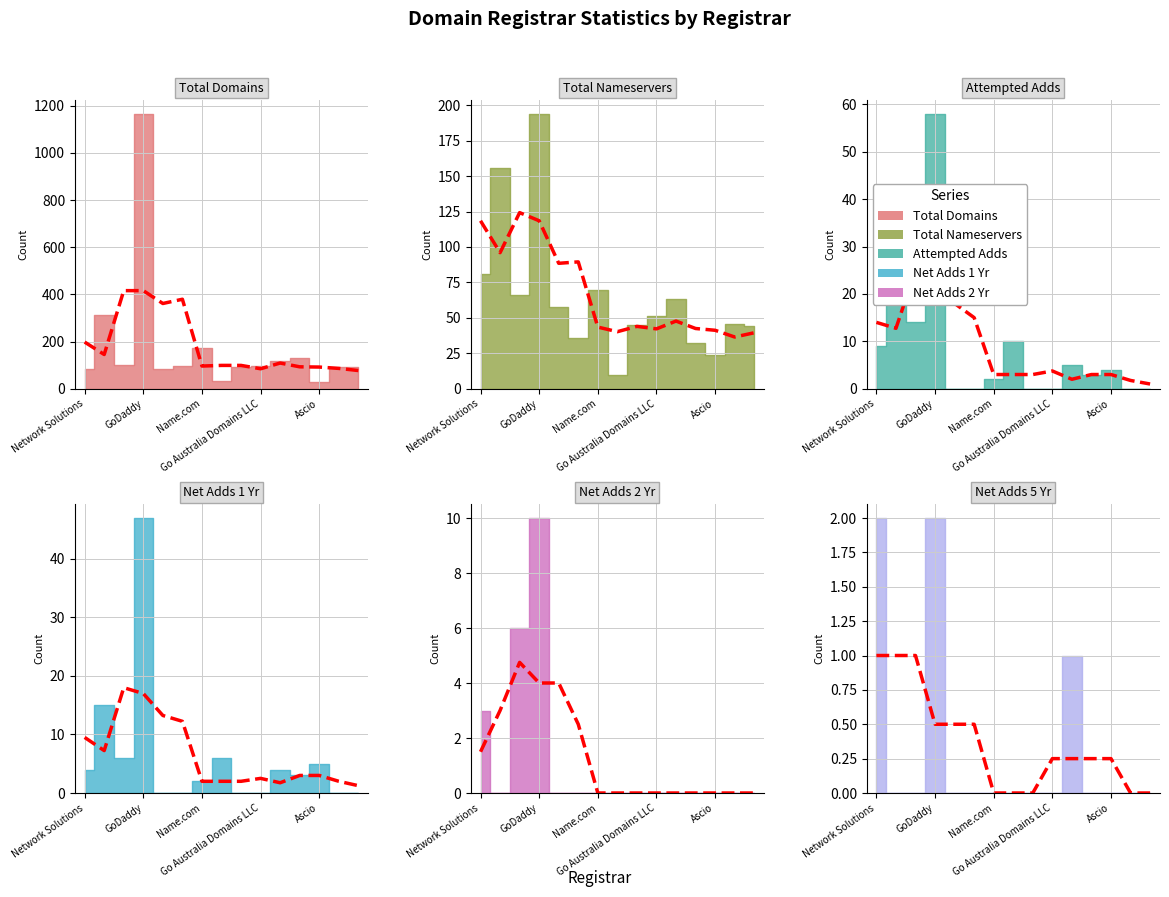

True or false: total-nameservers and net-adds-2-yr cross at least once.

False